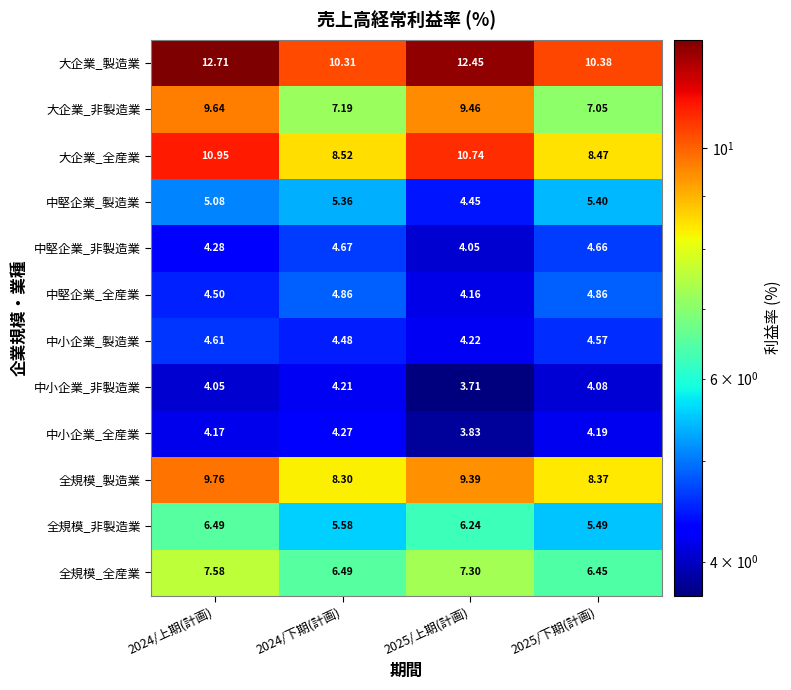

At which category is the sum across all series the highest?

2024/上期(計画)